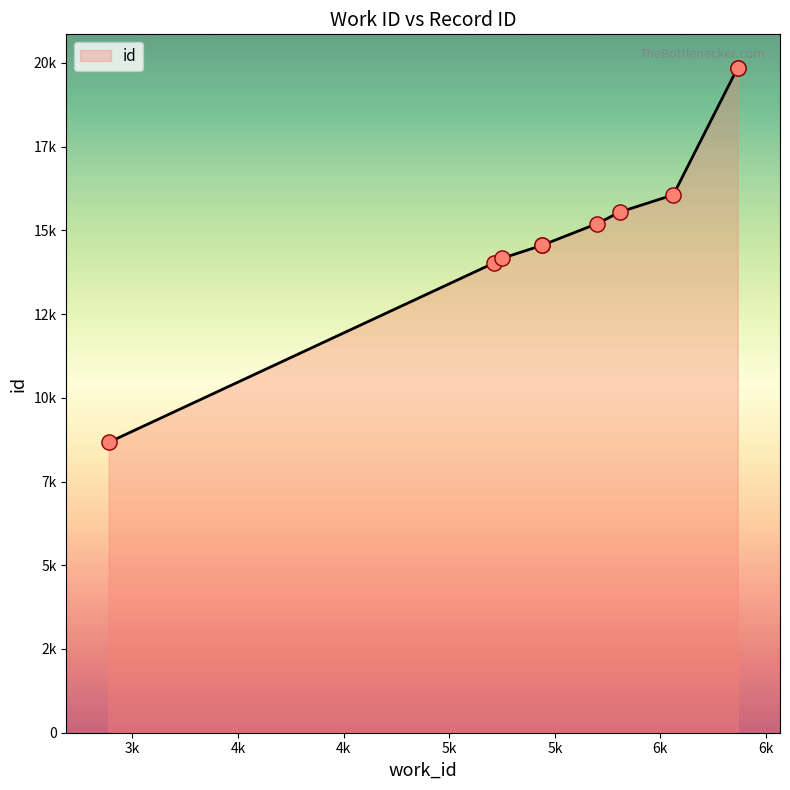

What is the change in value from 5439 to 6061?

+1506